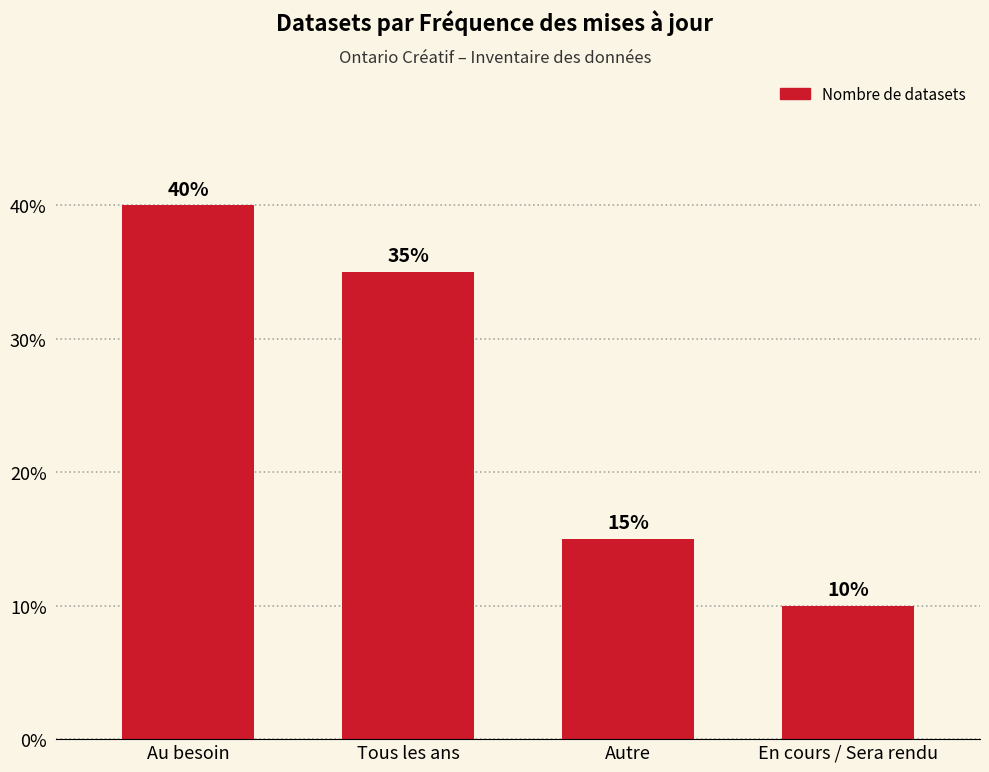

What is the label of the 3rd bar from the right?

Tous les ans